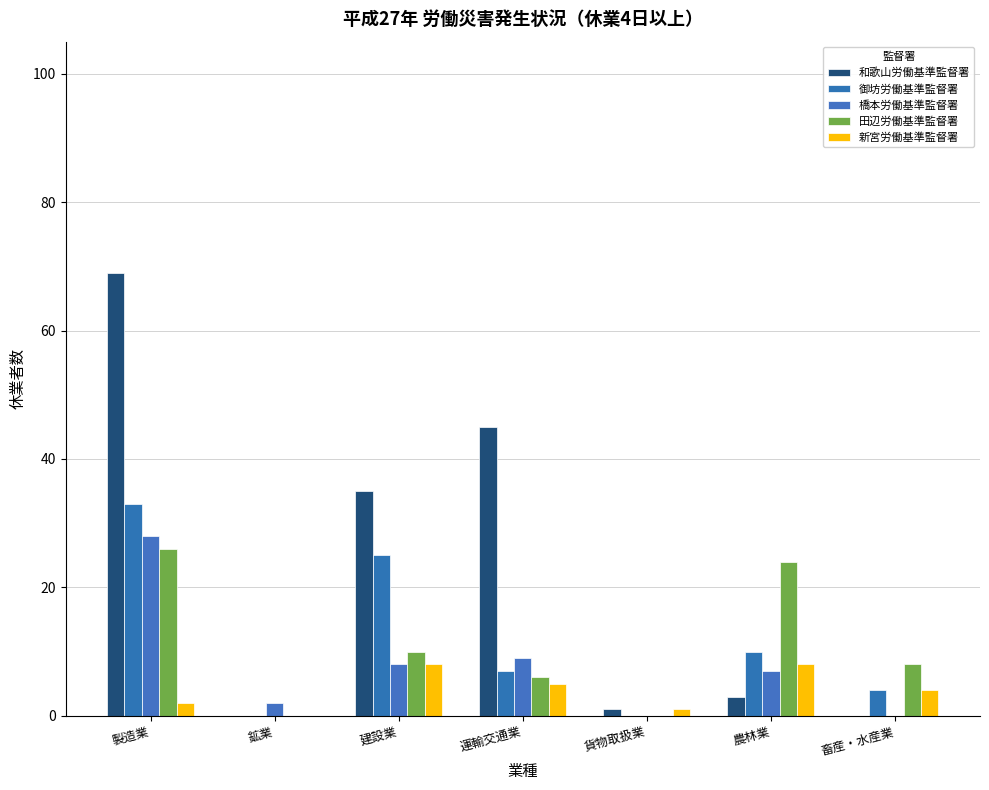

What is the greatest value displayed?

69